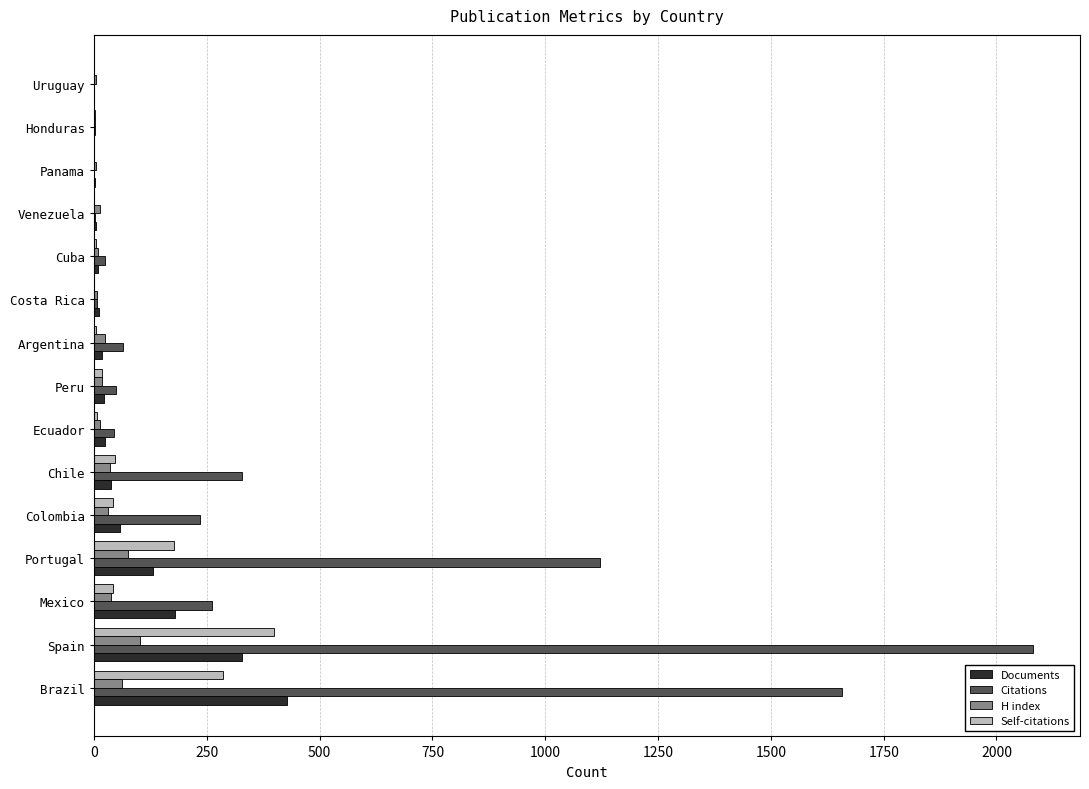

What is the maximum value shown in the chart?

2081